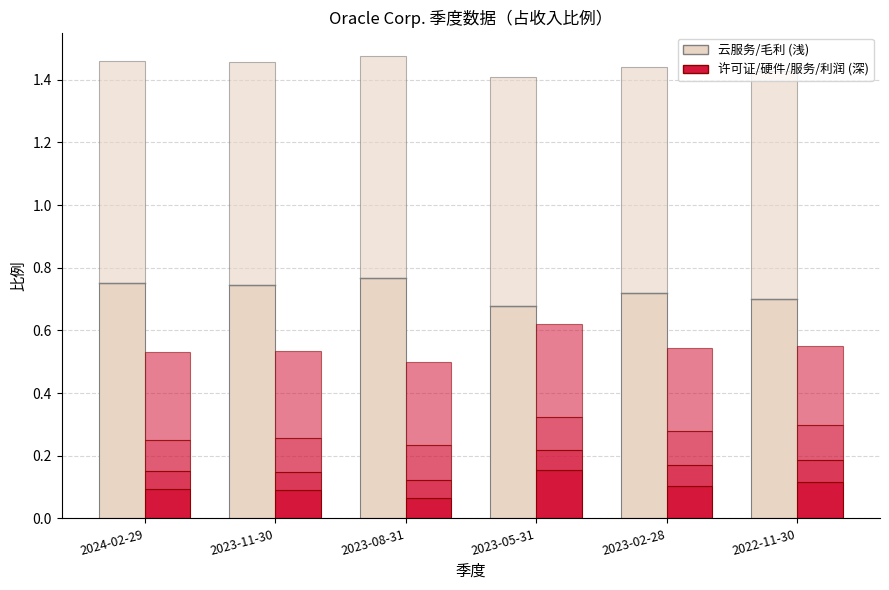

Between 2023-08-31 and 2023-02-28, which is larger?

2023-08-31